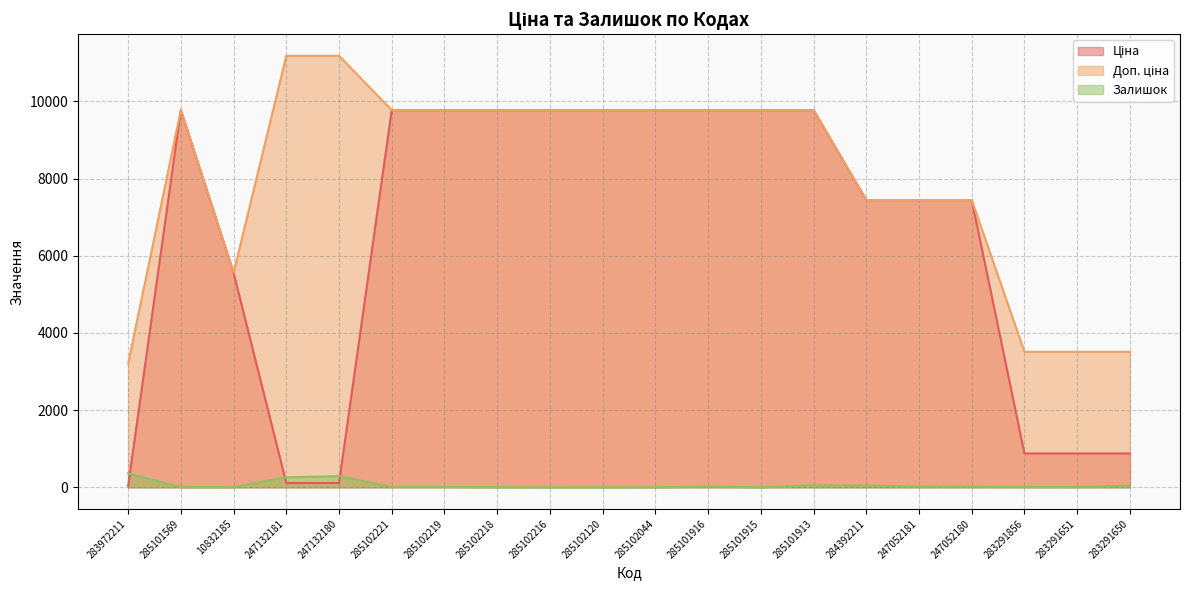

What position from the left is 285102219?

7